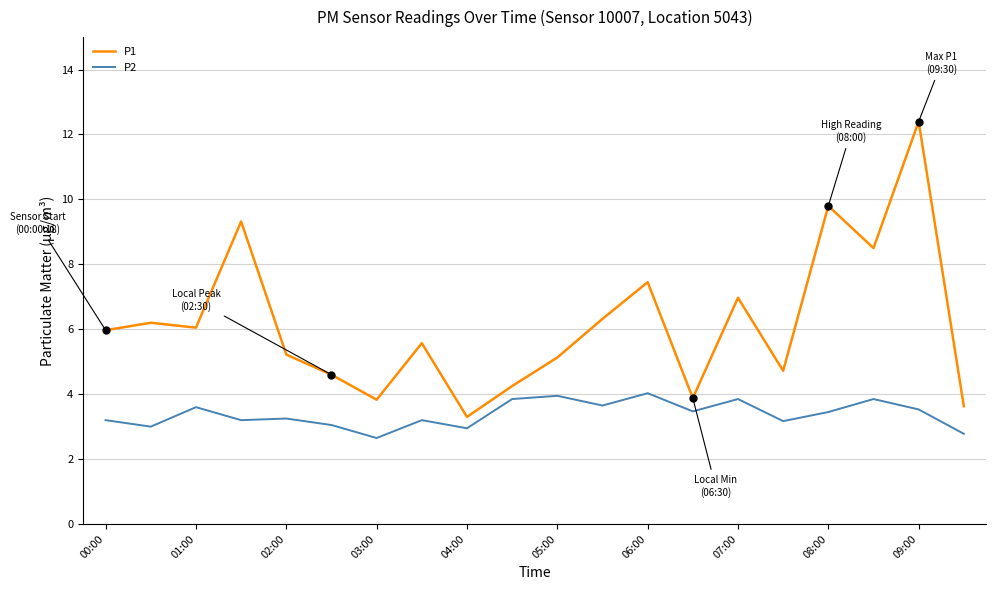

Which series has the largest total across all categories?

P1